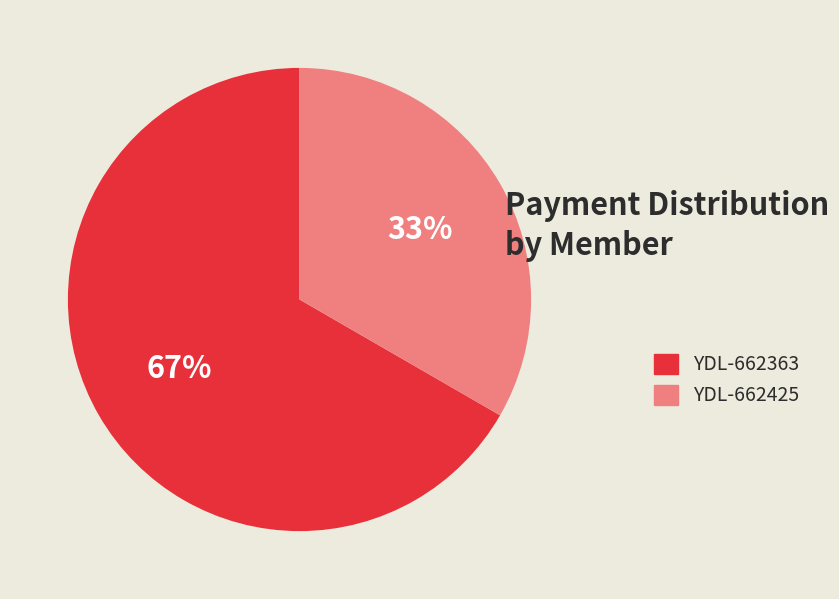

Which category accounts for the majority?

YDL-662363